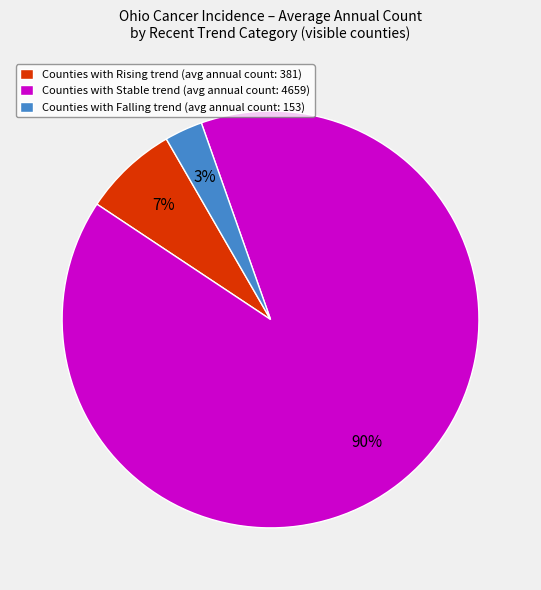

To the nearest percent, what is the average slice percentage?

33%